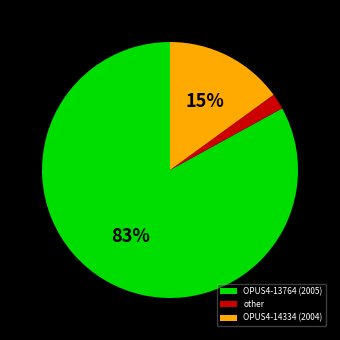

Which slice is the smallest?

other